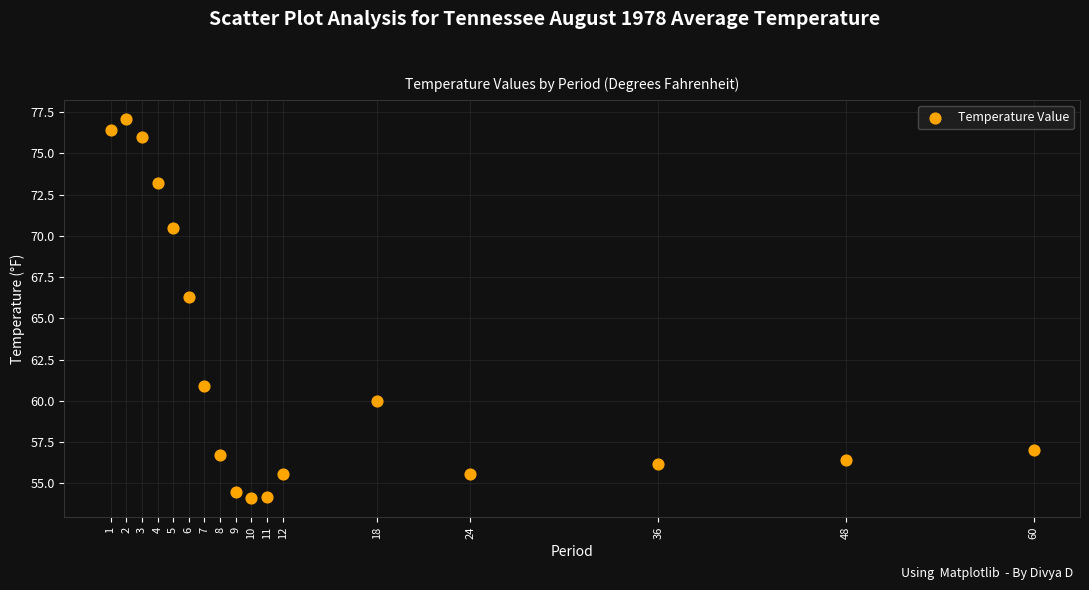

What Y value in the scatter plot is closest to 65?

66.3